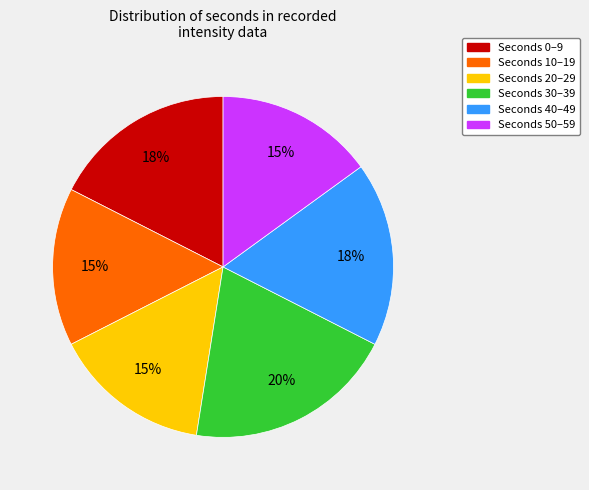

Which slice is the largest?

Seconds 30–39